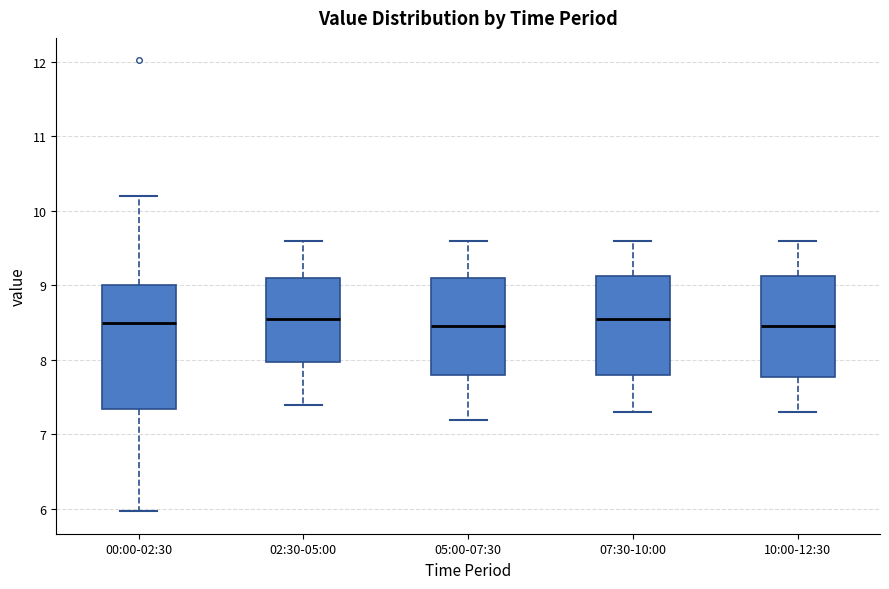

Where is the lower edge of the box for 02:30-05:00 on the y-axis? The values are not printed on the chart, so give them approximately, as read against the axis.

8.0